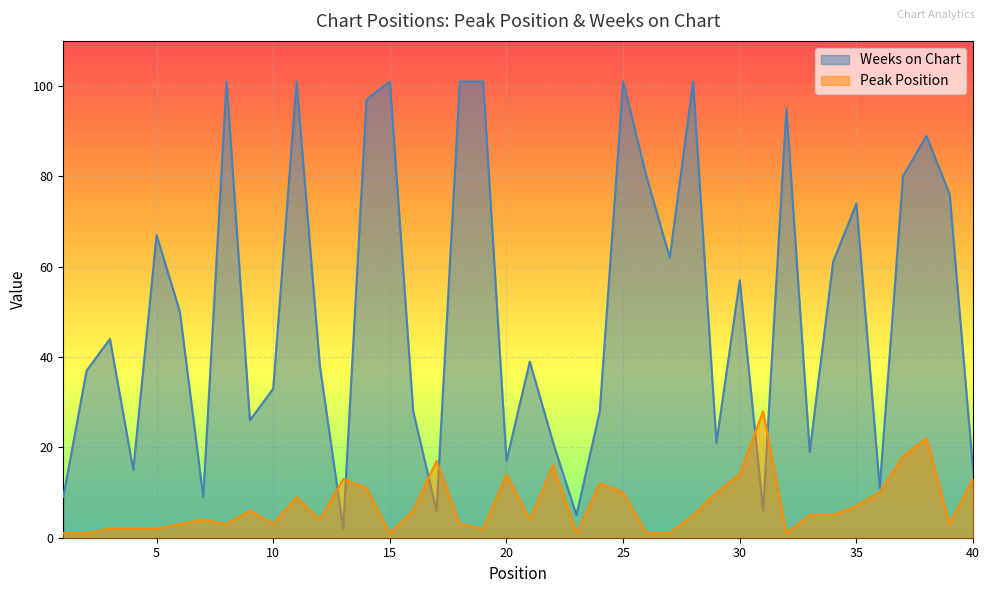

What are all the series names shown in the legend?

Weeks on Chart, Peak Position